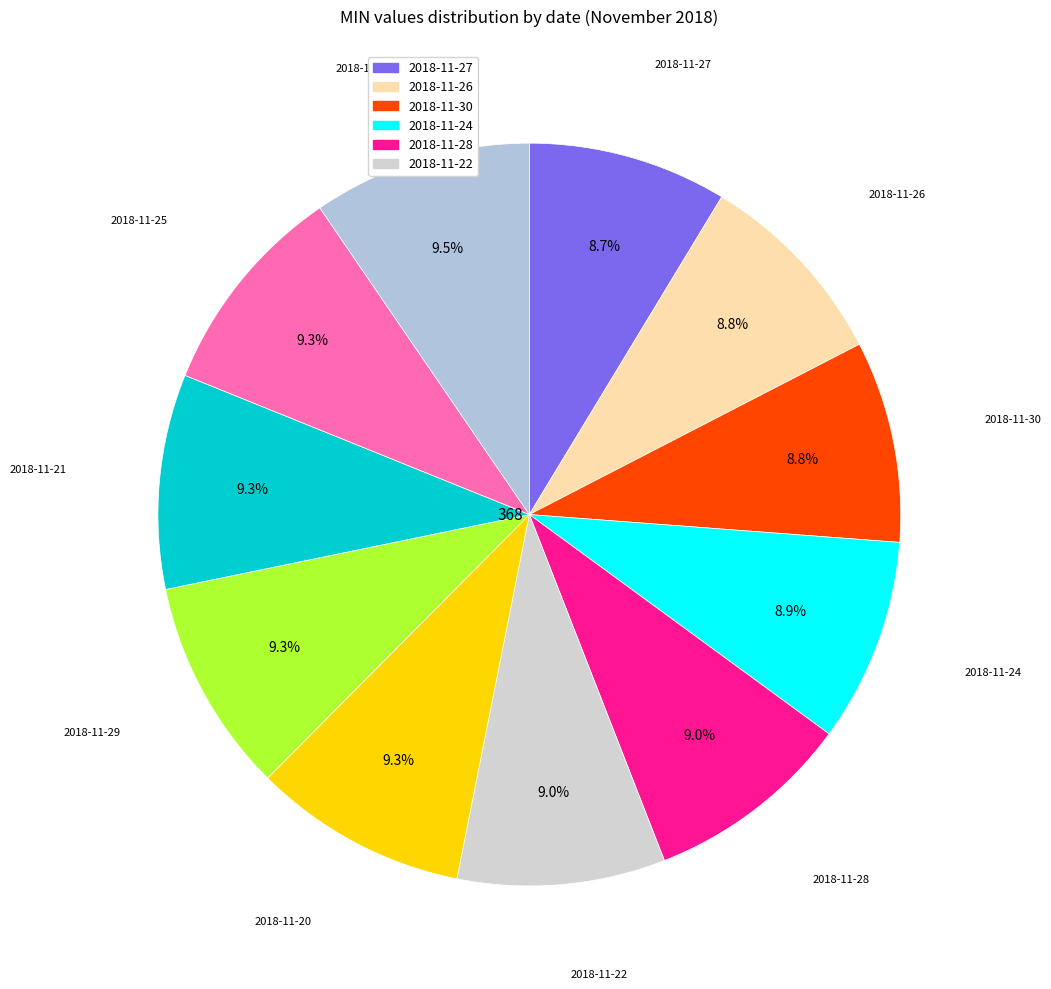

Is it true that 2018-11-24 is 19% of the pie?

False